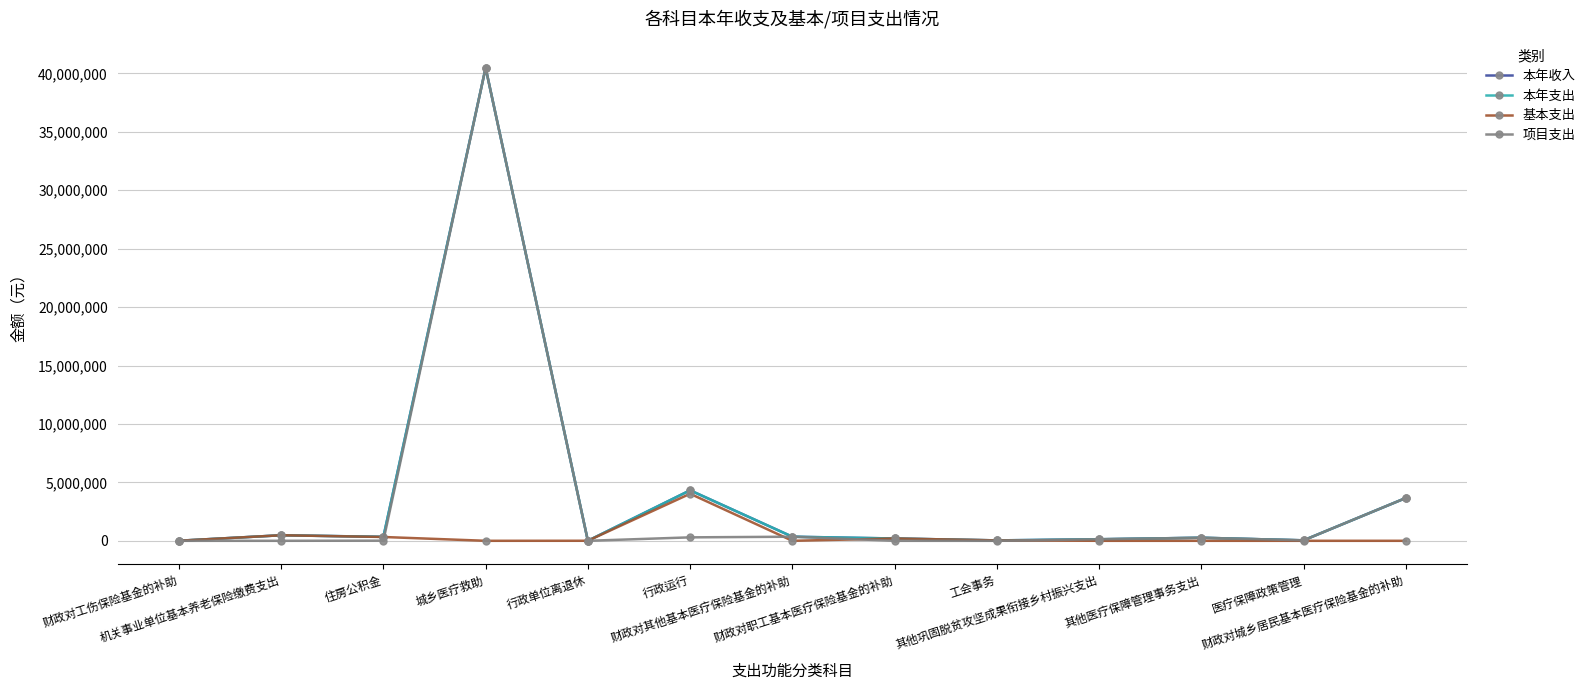

True or false: 项目支出 has a value of 3660145.2 at 财政对城乡居民基本医疗保险基金的补助.

True